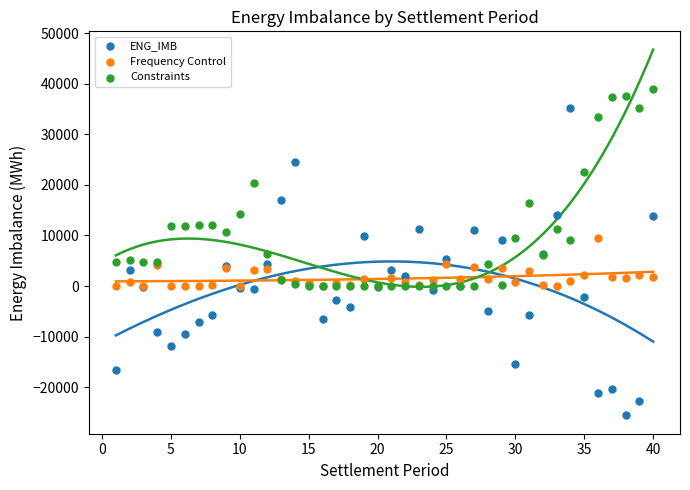

What are all the series names shown in the legend?

ENG_IMB, Frequency Control, Constraints